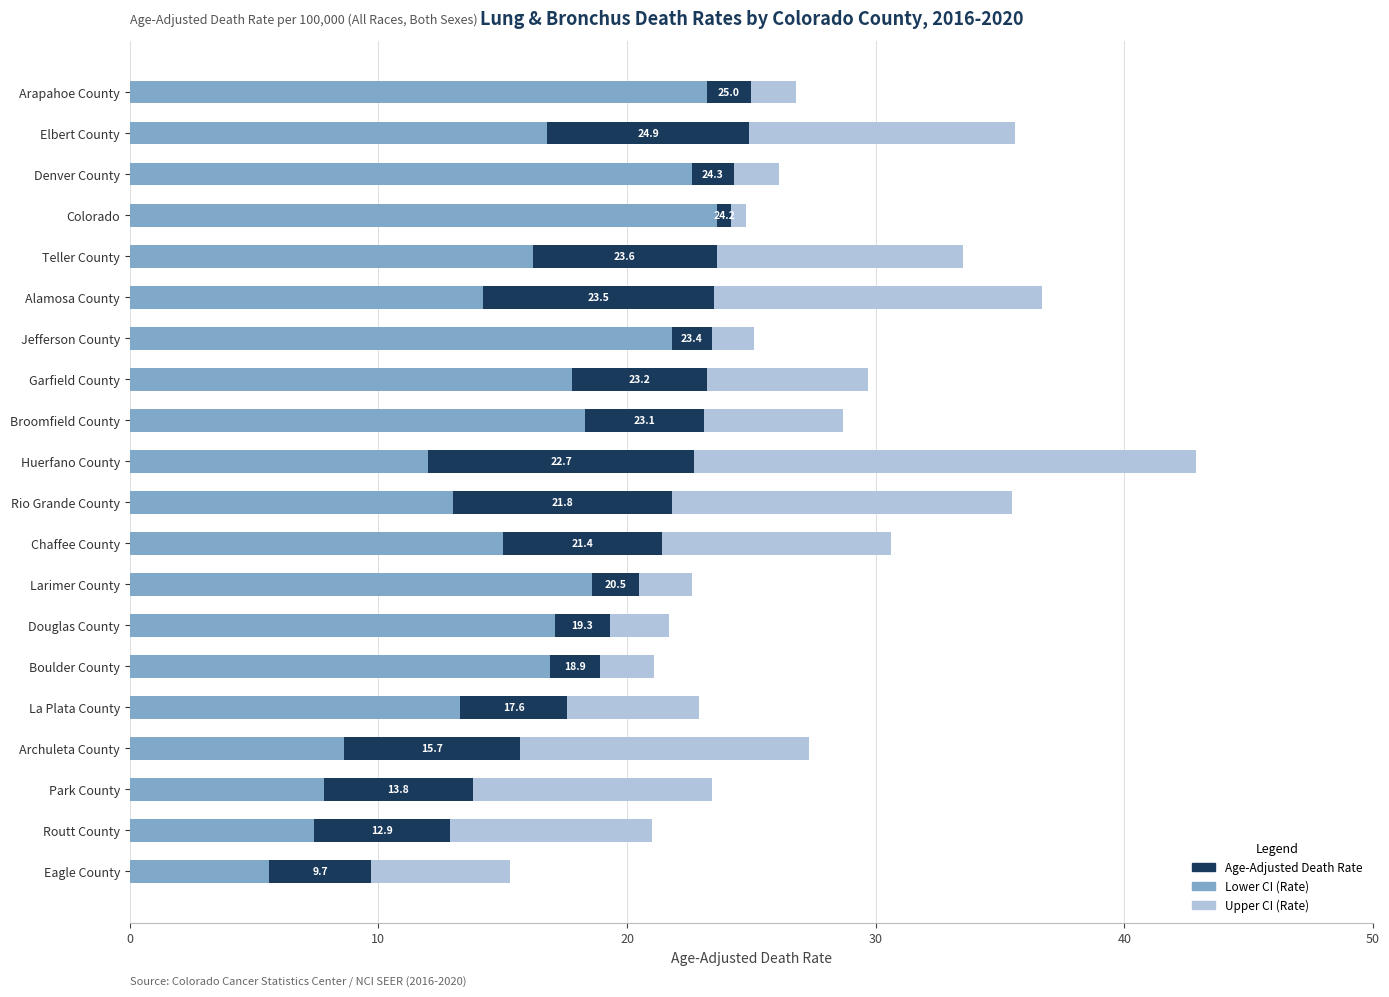

What is the highest value of the Lower CI (Rate) series?

23.6